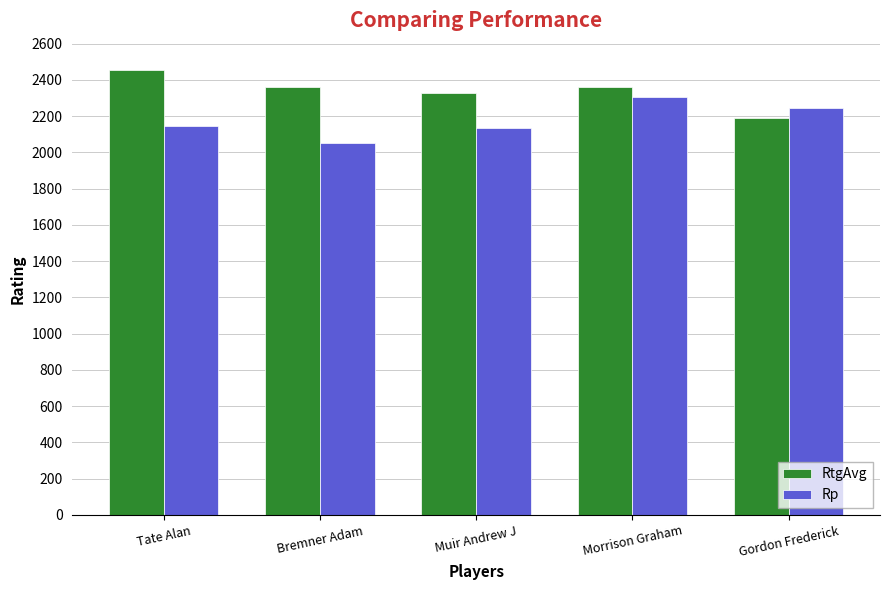

What is the highest value of the RtgAvg series?

2455